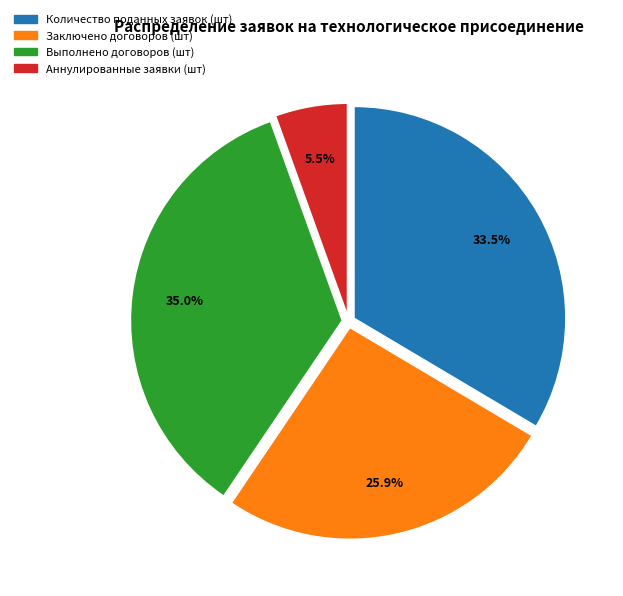

To the nearest percent, what is the average slice percentage?

25%